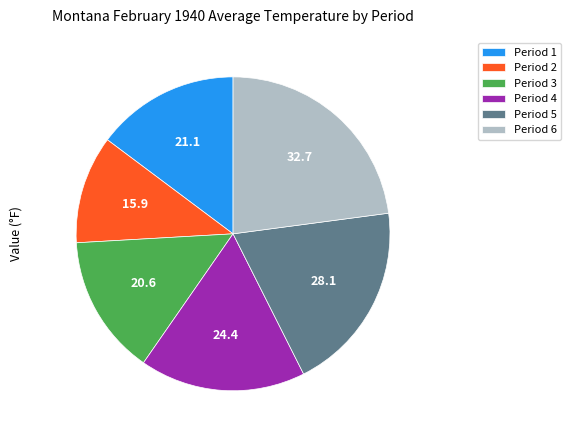

True or false: Period 5 accounts for 13% of the total.

False